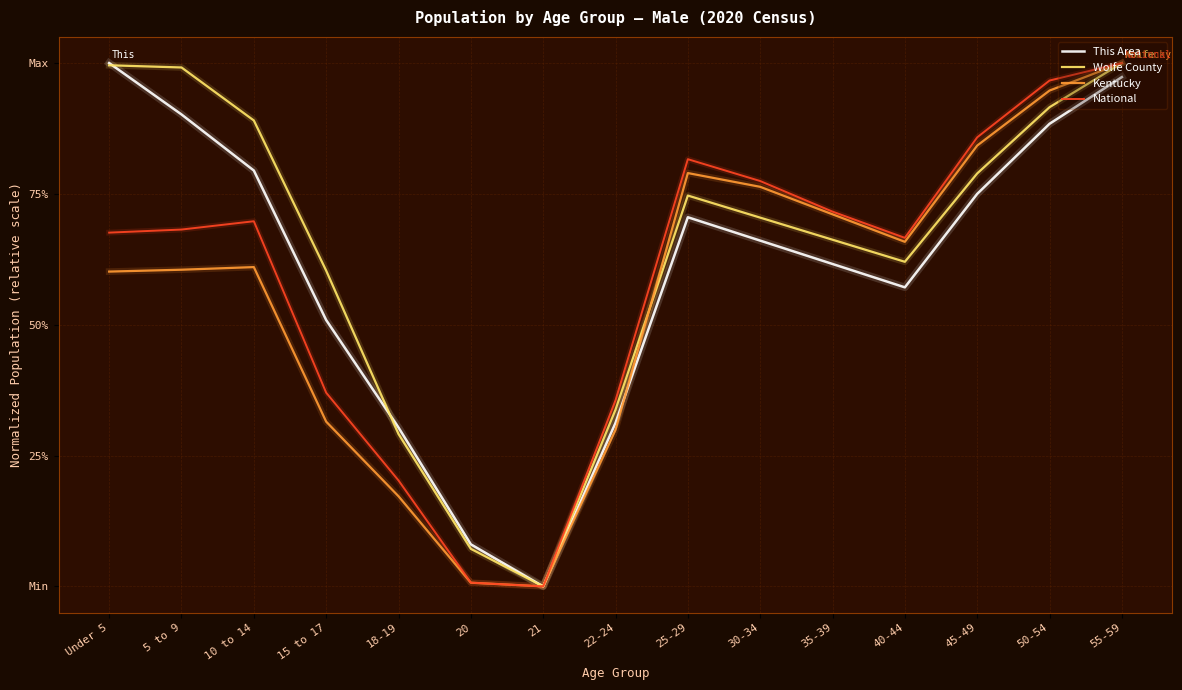

Reading left to right, list all the values displayed in this chart.

This Area: Under 5=1.0	5 to 9=0.9	10 to 14=0.8	15 to 17=0.5	18-19=0.3	20=0.1	21=0.0	22-24=0.3	25-29=0.7	30-34=0.7	35-39=0.6	40-44=0.6	45-49=0.8	50-54=0.9	55-59=1.0
Wolfe County: Under 5=1.0	5 to 9=1.0	10 to 14=0.9	15 to 17=0.6	18-19=0.3	20=0.1	21=0.0	22-24=0.3	25-29=0.7	30-34=0.7	35-39=0.7	40-44=0.6	45-49=0.8	50-54=0.9	55-59=1.0
Kentucky: Under 5=0.6	5 to 9=0.6	10 to 14=0.6	15 to 17=0.3	18-19=0.2	20=0.0	21=0.0	22-24=0.3	25-29=0.8	30-34=0.8	35-39=0.7	40-44=0.7	45-49=0.8	50-54=0.9	55-59=1.0
National: Under 5=0.7	5 to 9=0.7	10 to 14=0.7	15 to 17=0.4	18-19=0.2	20=0.0	21=0.0	22-24=0.4	25-29=0.8	30-34=0.8	35-39=0.7	40-44=0.7	45-49=0.9	50-54=1.0	55-59=1.0